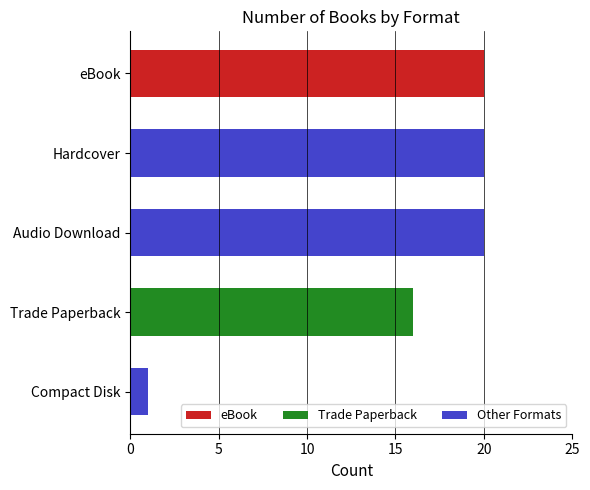

What is the ratio of the value at Hardcover to the value at eBook?

1.0